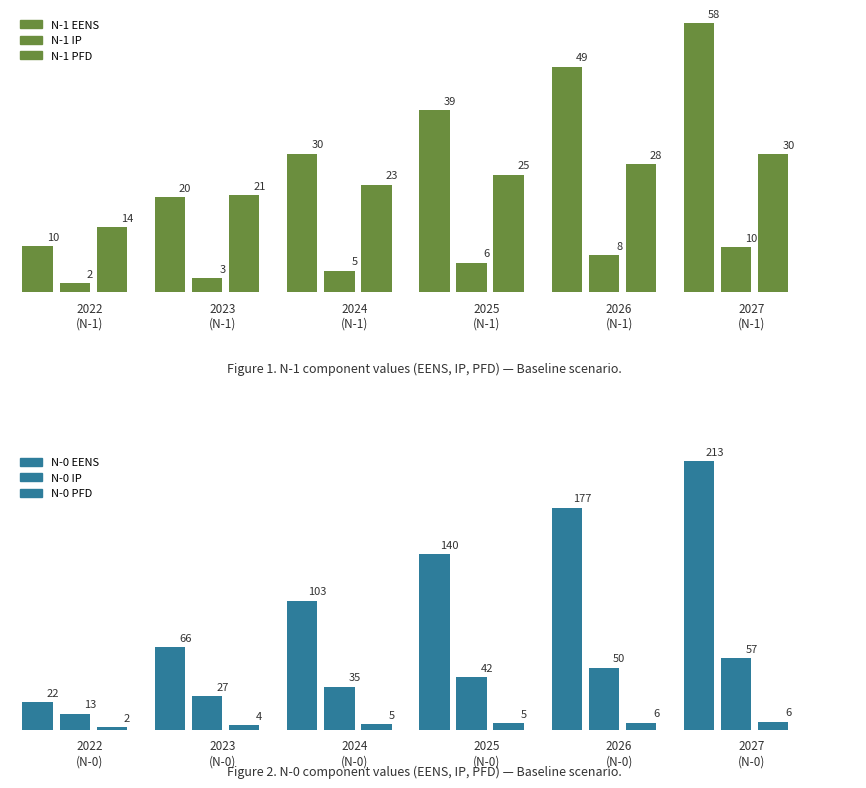

Between 2025 and 2027, which is larger?

2027